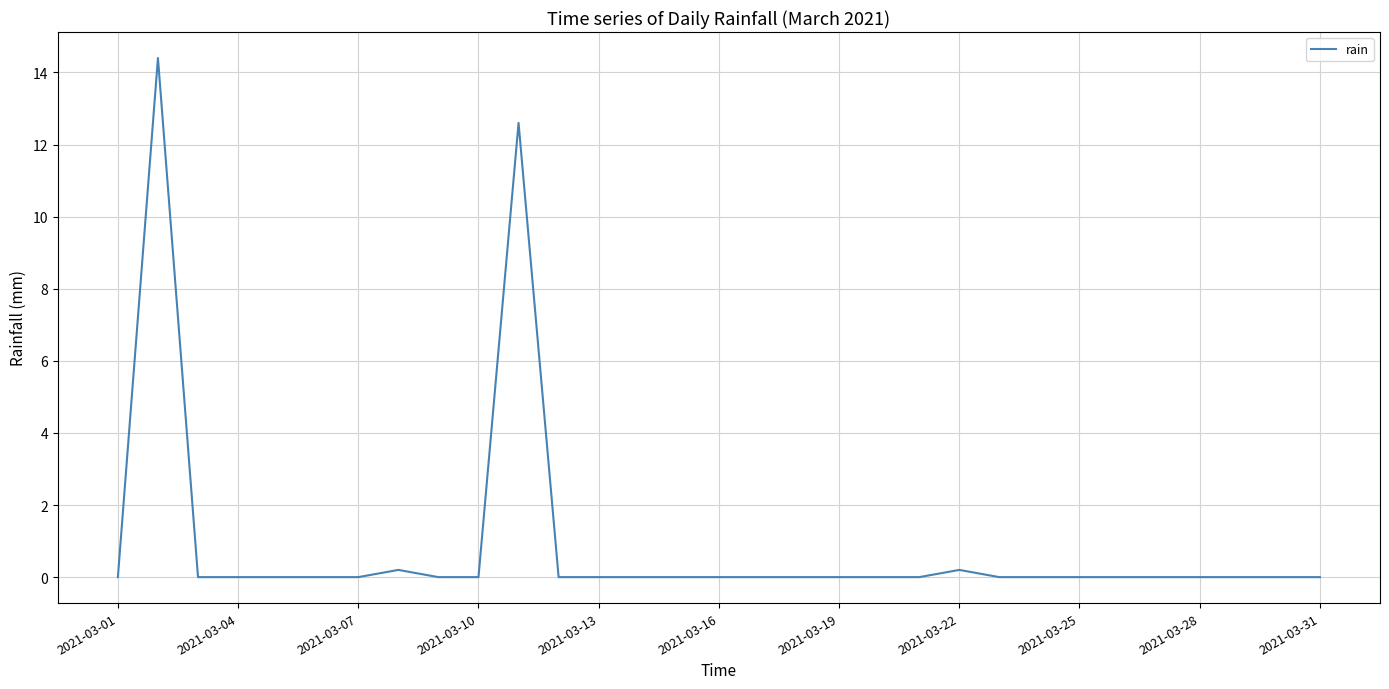

Is this an area chart (filled region under the line)?

No